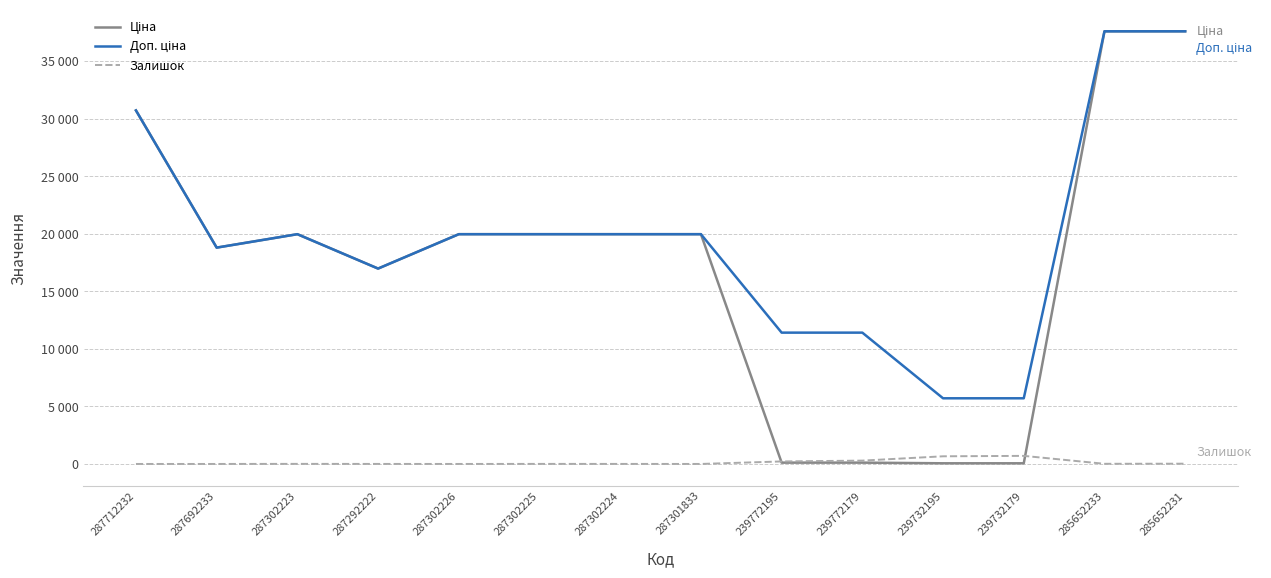

Is this an area chart (filled region under the line)?

No